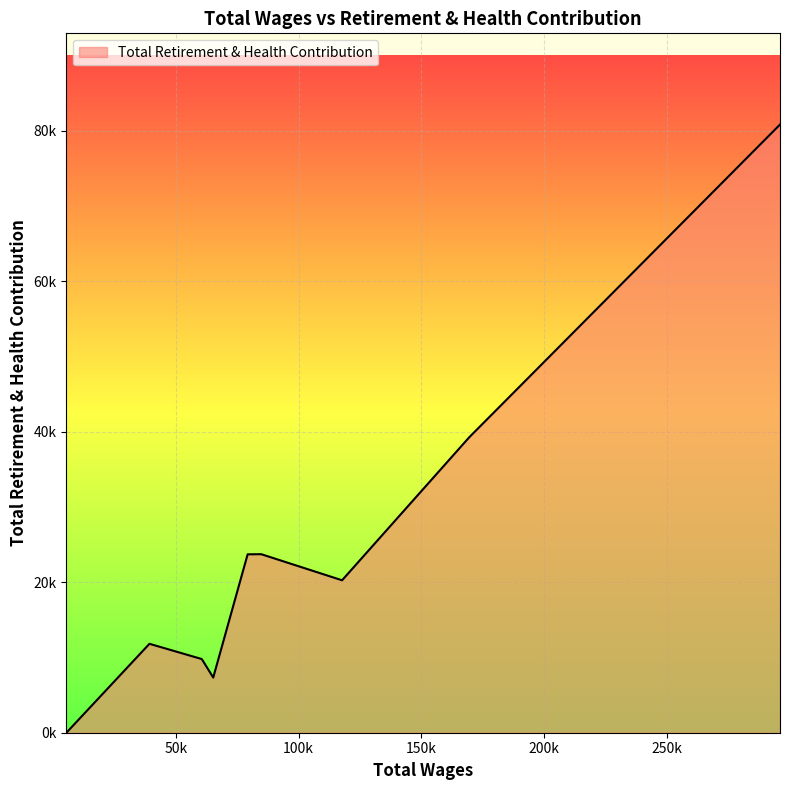

Does the chart have visible grid lines?

Yes